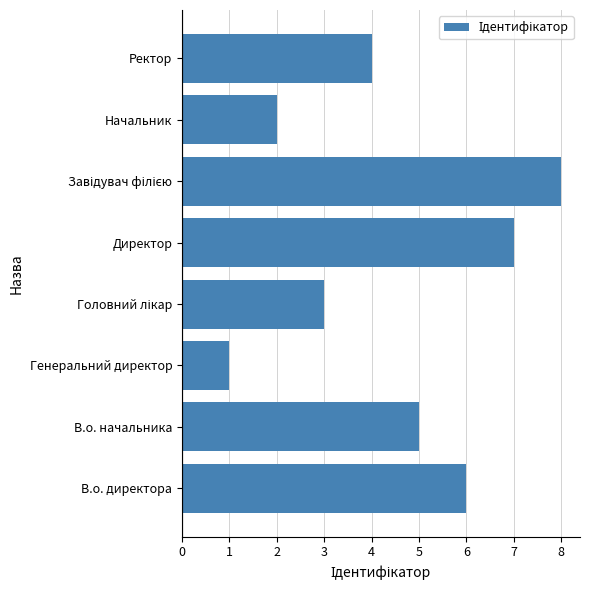

What is the greatest value displayed?

8